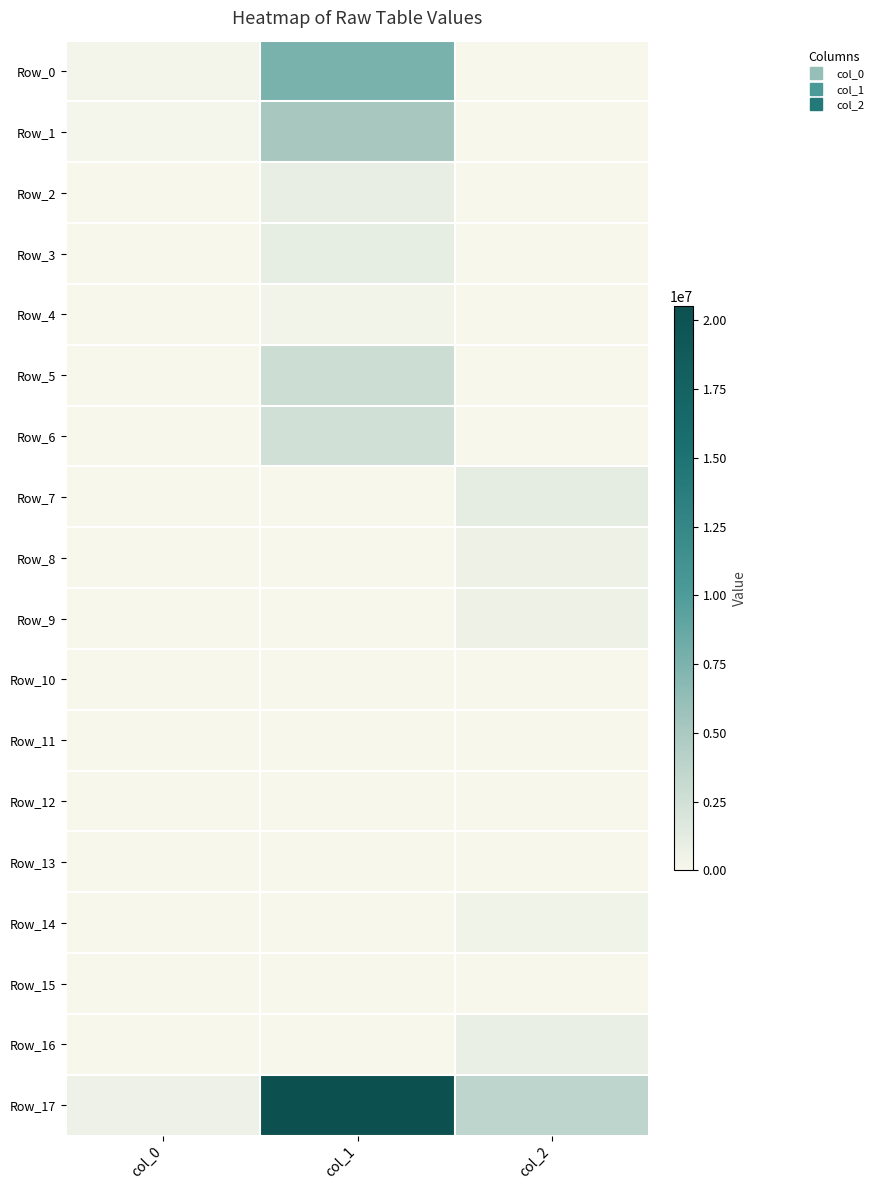

Reading left to right, what are all the values shown in this chart?

Row_0: col_0=204790	col_1=7686342	col_2=0
Row_1: col_0=126112	col_1=5150453	col_2=0
Row_2: col_0=11220	col_1=955782	col_2=0
Row_3: col_0=17428	col_1=1074064	col_2=0
Row_4: col_0=20408	col_1=367609	col_2=0
Row_5: col_0=77053	col_1=2752632	col_2=0
Row_6: col_0=78678	col_1=2535889	col_2=0
Row_7: col_0=20556	col_1=0	col_2=1126950
Row_8: col_0=13865	col_1=0	col_2=675374
Row_9: col_0=13865	col_1=0	col_2=675374
Row_10: col_0=0	col_1=0	col_2=0
Row_11: col_0=0	col_1=0	col_2=0
Row_12: col_0=0	col_1=0	col_2=0
Row_13: col_0=0	col_1=0	col_2=0
Row_14: col_0=6678	col_1=0	col_2=451417
Row_15: col_0=13	col_1=370	col_2=159
Row_16: col_0=0	col_1=0	col_2=812841
Row_17: col_0=590666	col_1=20523141	col_2=3742115